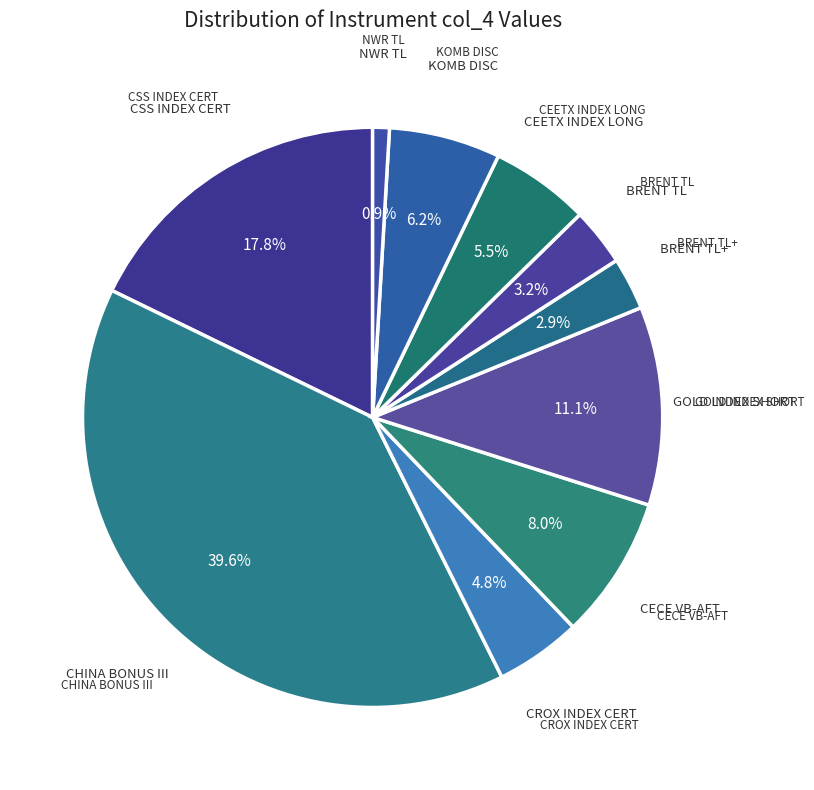

Which slice is the largest?

CHINA BONUS III